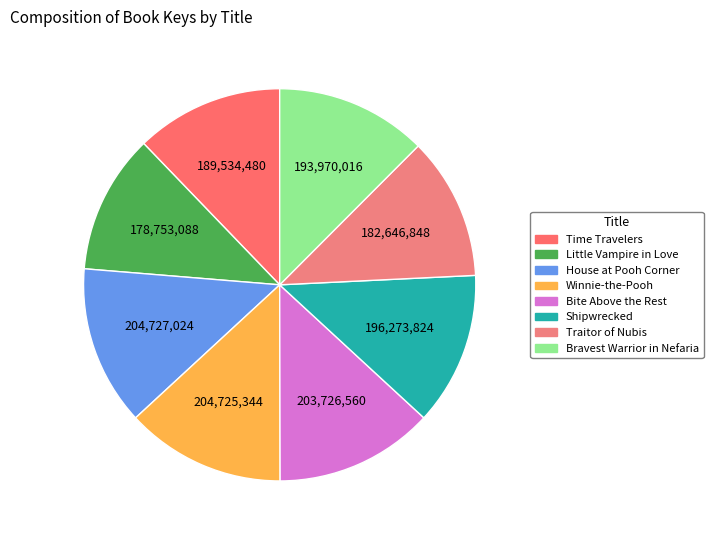

What percentage do Traitor of Nubis and Bite Above the Rest together represent?

24.9%